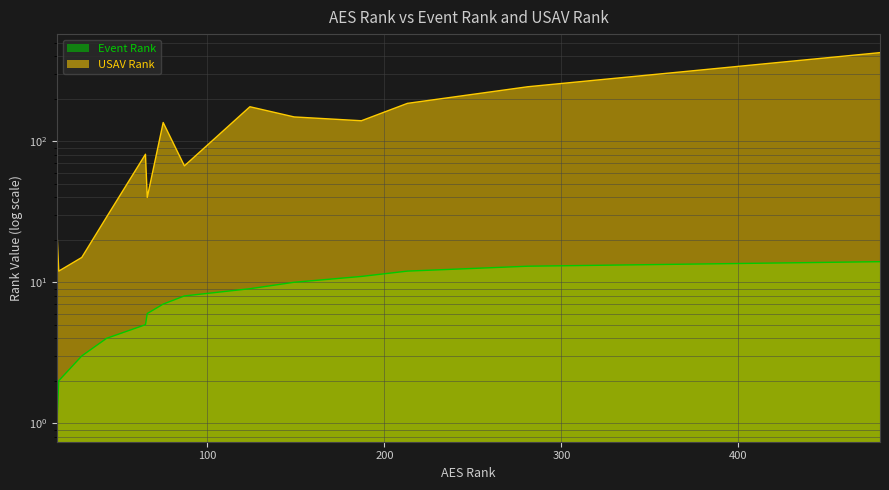

True or false: USAV Rank and Event Rank cross at least once.

False